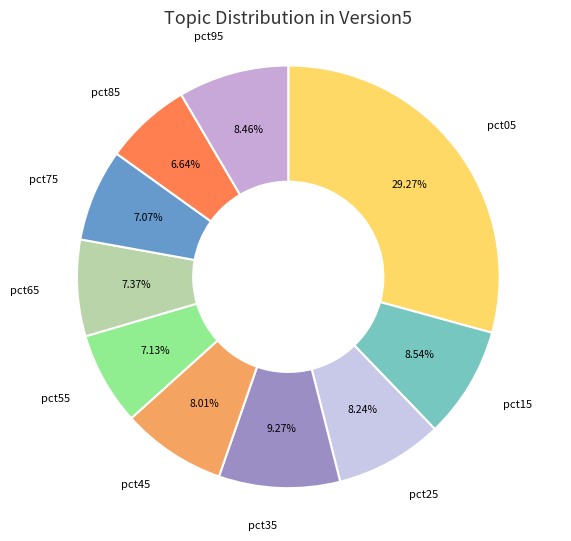

To the nearest percent, what is the average slice percentage?

10%